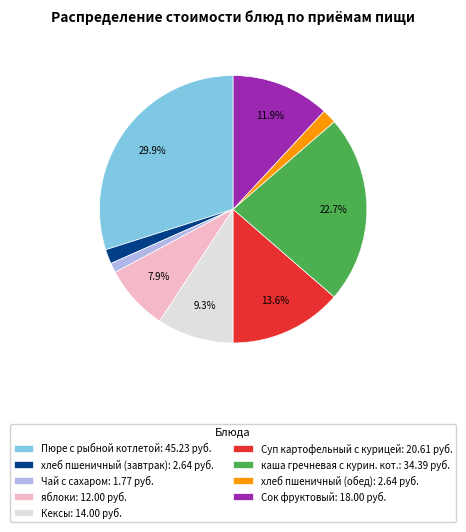

To the nearest percent, what percentage of the pie is хлеб пшеничный (завтрак)?

2%